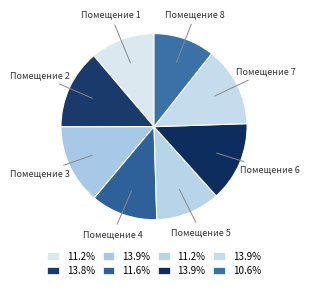

Is there any slice that represents more than half of the pie?

No